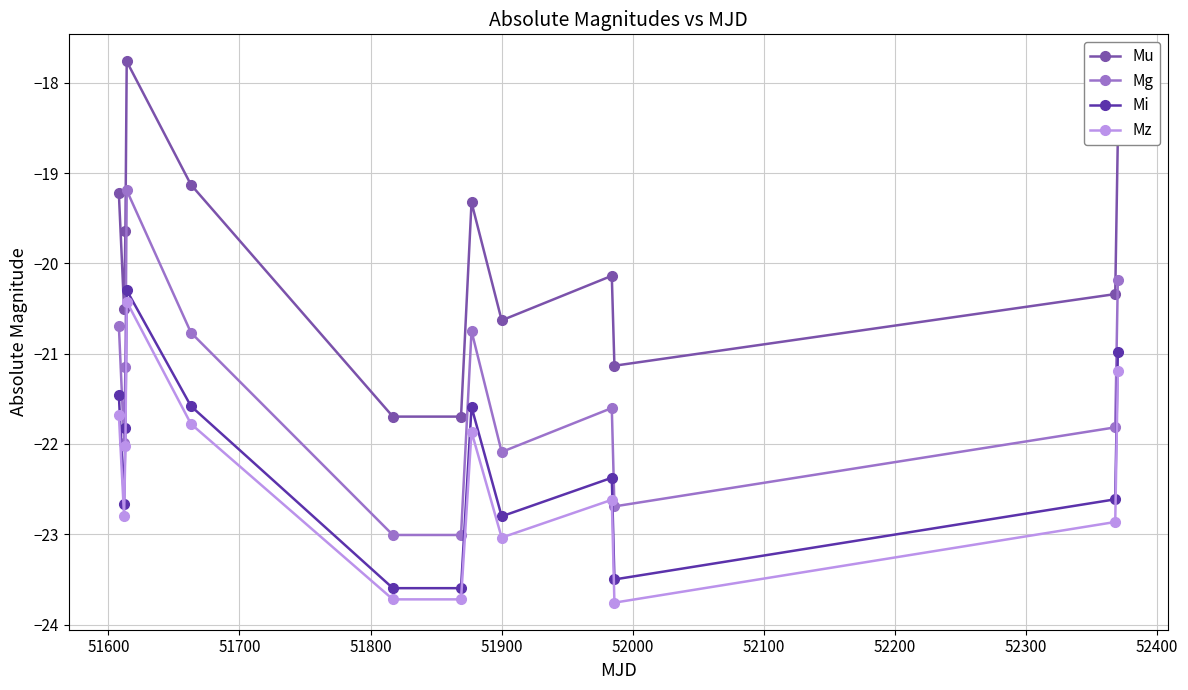

What is the minimum value shown in the chart?

-23.8